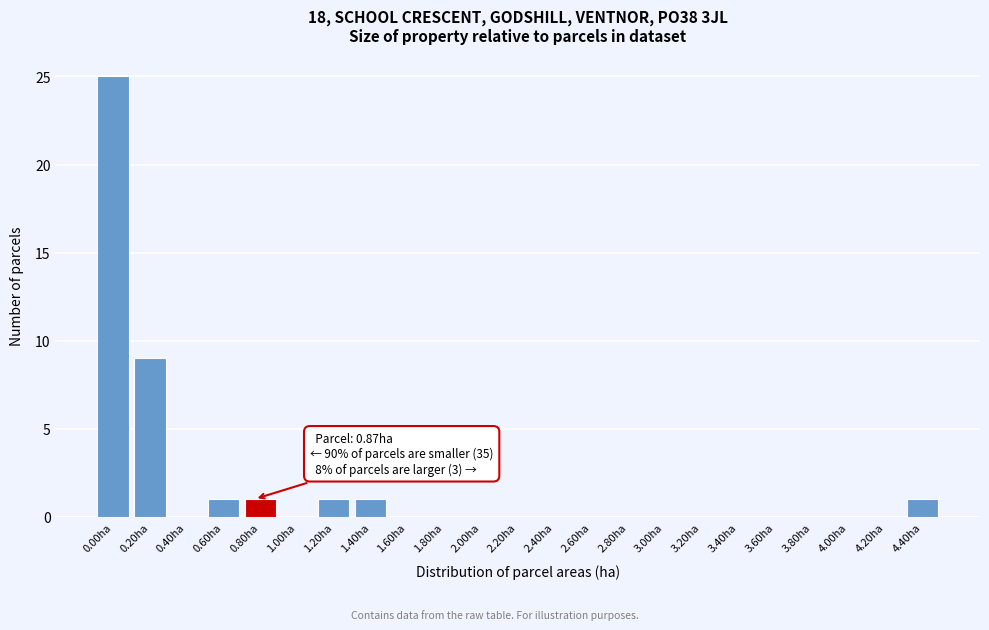

Reading left to right, transcribe all the data shown in this chart.

0.00ha=25	0.20ha=9	0.40ha=0	0.60ha=1	0.80ha=1	1.00ha=0	1.20ha=1	1.40ha=1	1.60ha=0	1.80ha=0	2.00ha=0	2.20ha=0	2.40ha=0	2.60ha=0	2.80ha=0	3.00ha=0	3.20ha=0	3.40ha=0	3.60ha=0	3.80ha=0	4.00ha=0	4.20ha=0	4.40ha=1